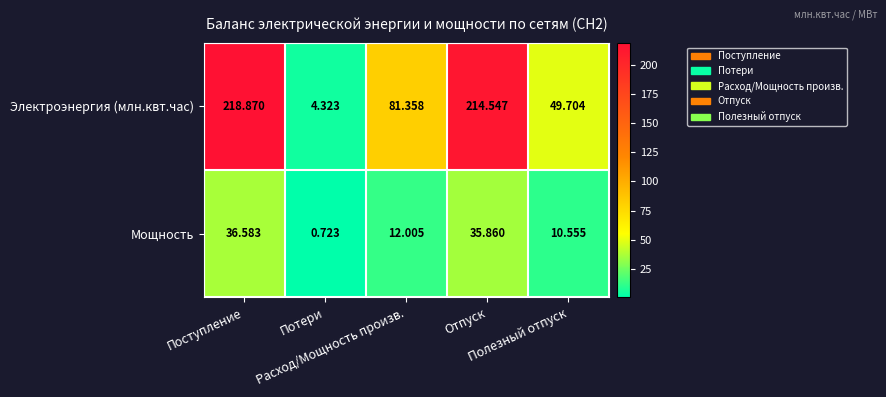

At how many categories does at least one series exceed 67?

3